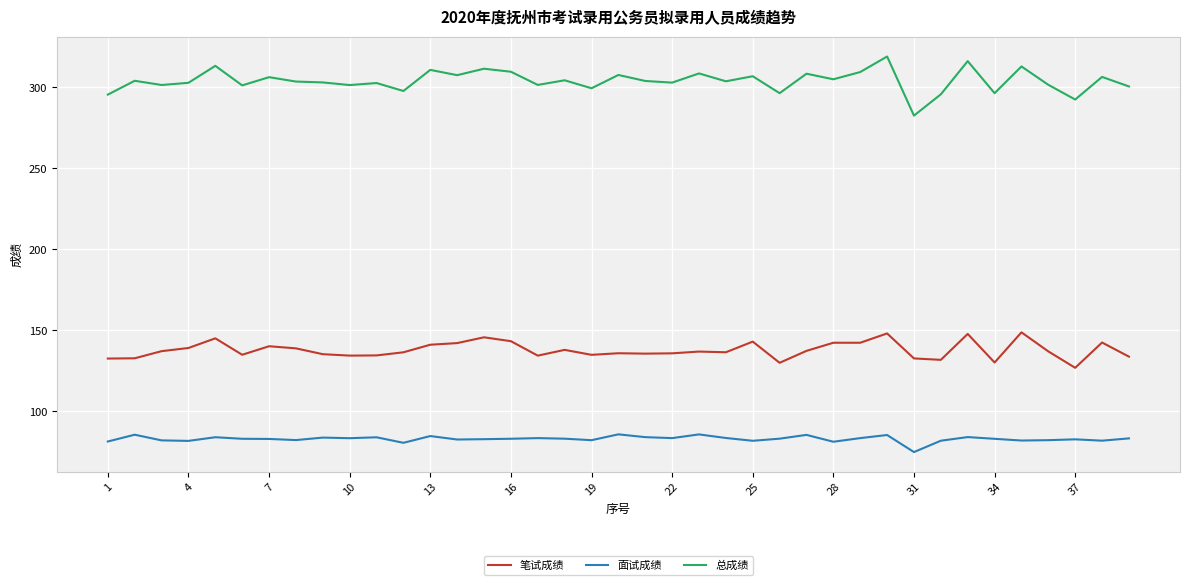

What is the difference between the maximum and minimum values in the 笔试成绩 series?

21.9